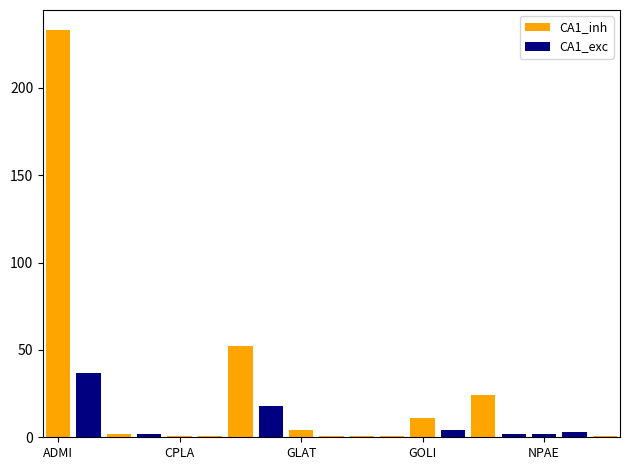

What is the difference between the highest and lowest values at 11?

1